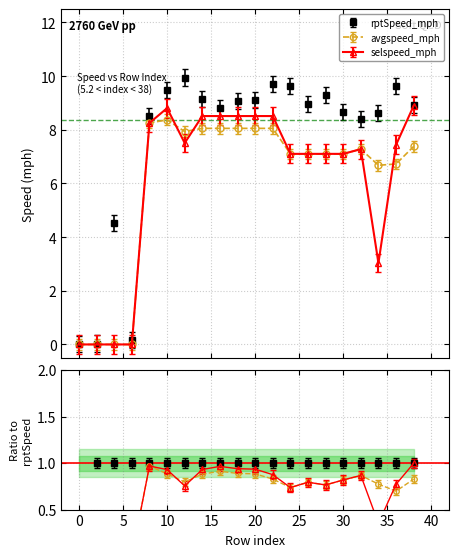

What is the value of the avgspeed_mph point at the 7th from the left?

7.9